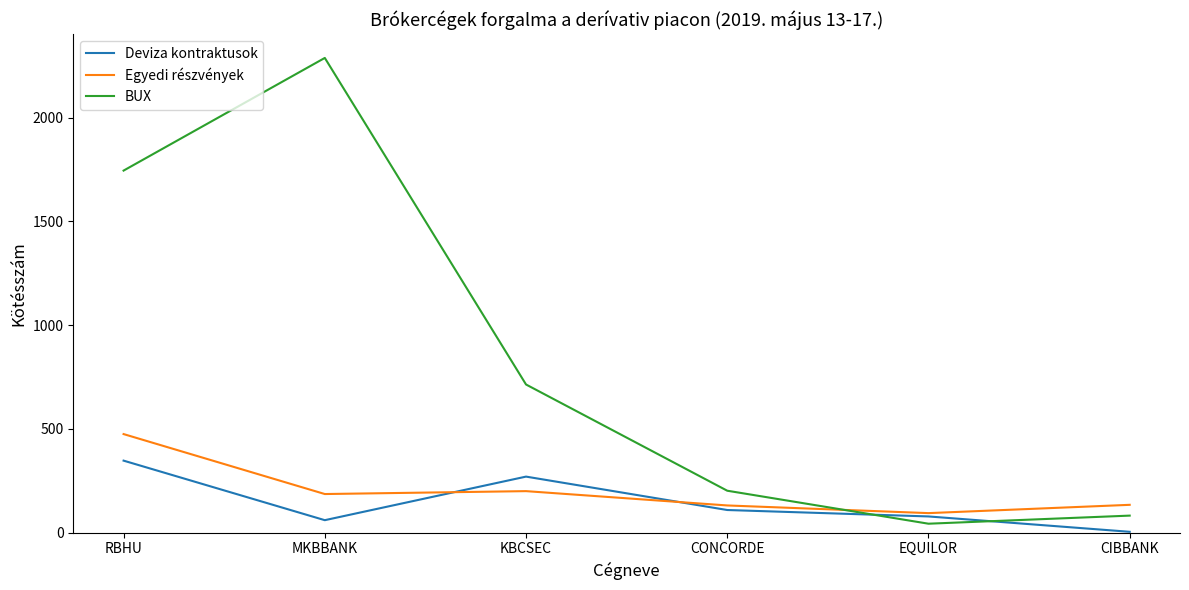

What position from the right is EQUILOR?

2